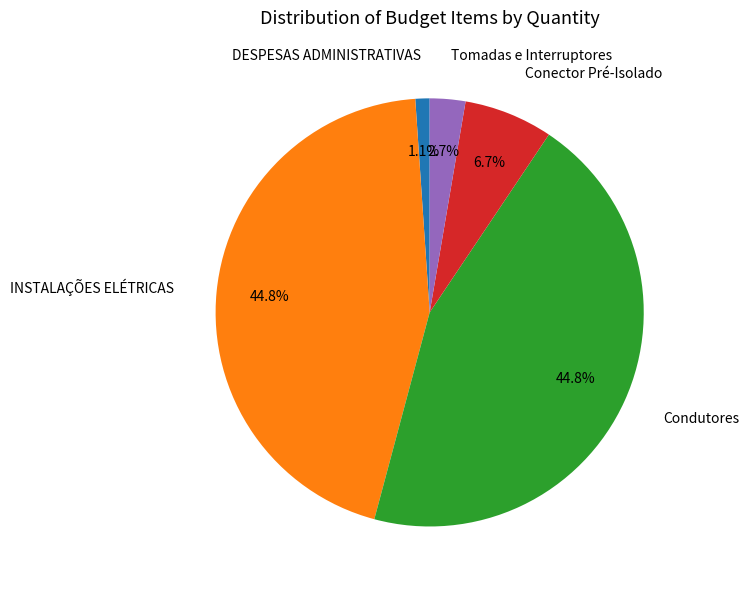

To the nearest percent, what is the difference between the largest and smallest slice percentages?

44%